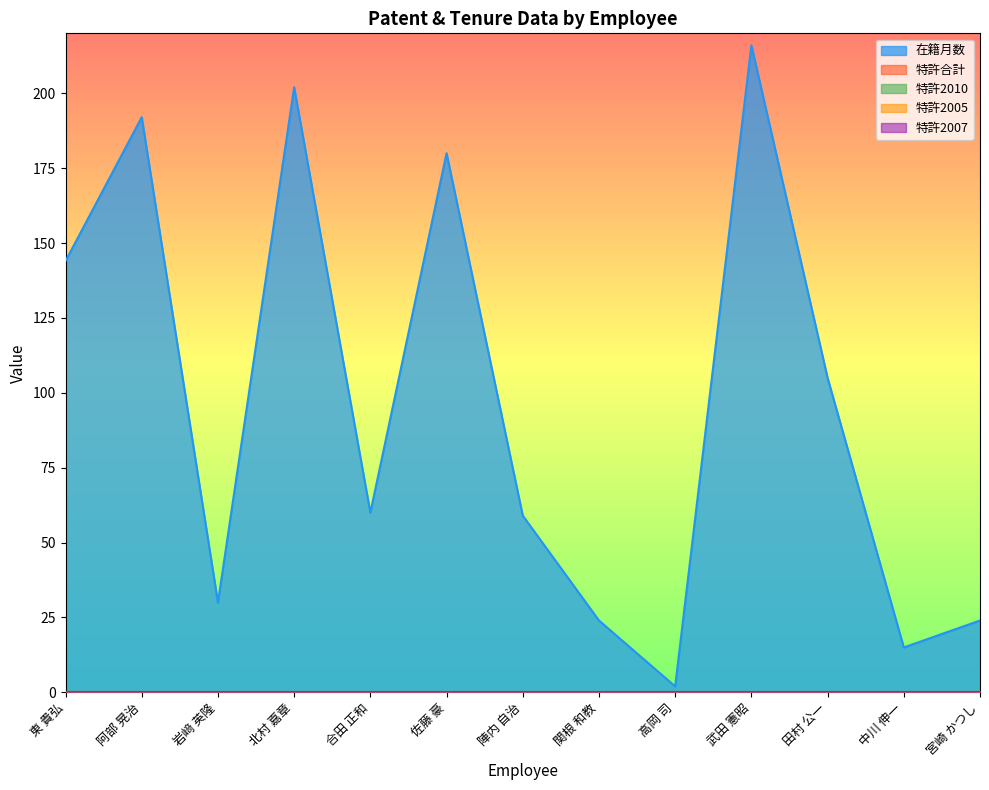

What is the label of the 11th point from the right?

岩﨑 英隆